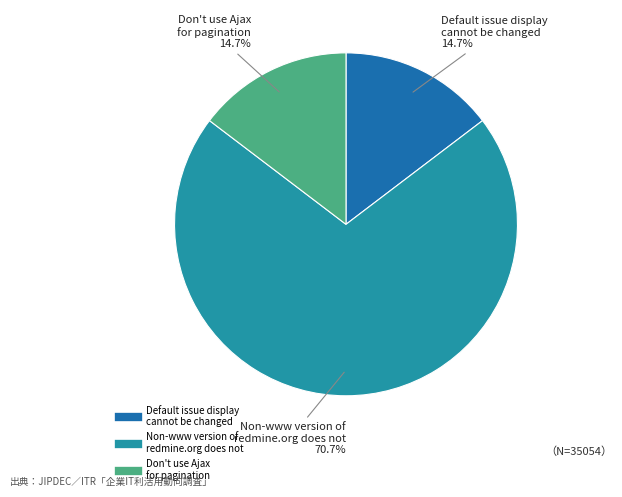

How many segments does this pie chart have?

3